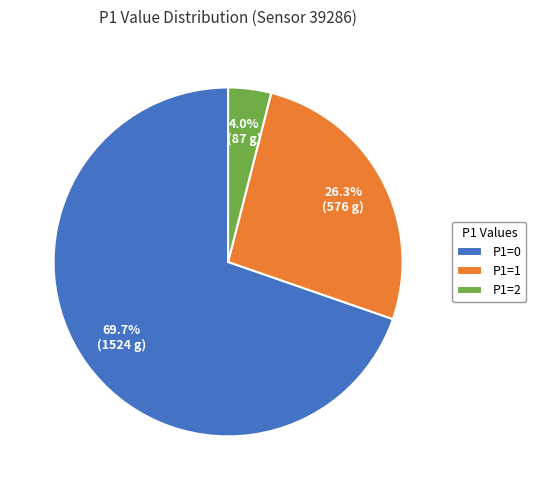

Combined, what portion of the pie is P1=1 and P1=2?

30.3%